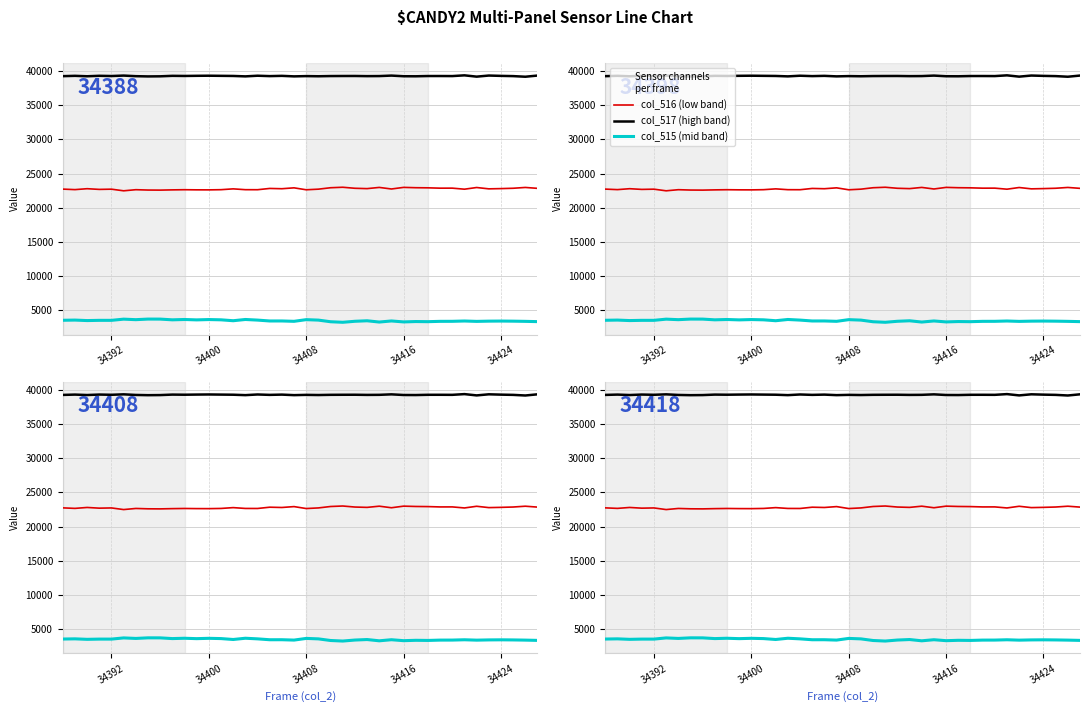

How many data points in col_516 are above 22770?

19